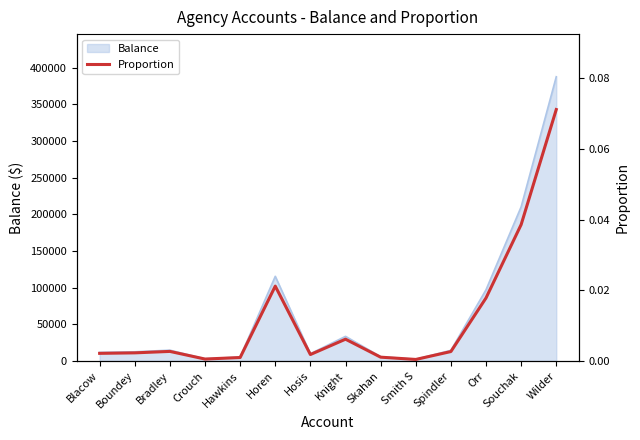

Which has a higher value, Hosis or Orr?

Orr